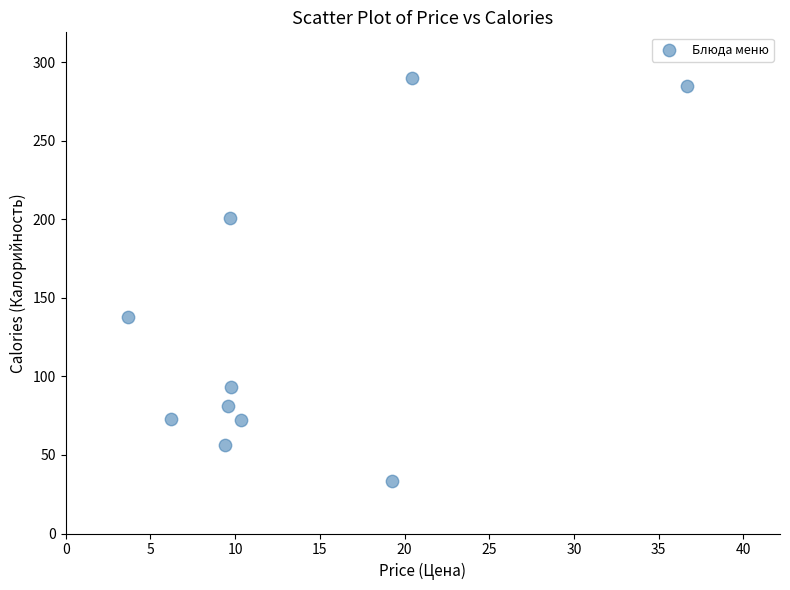

What Y value in the scatter plot is closest to 161?

137.9